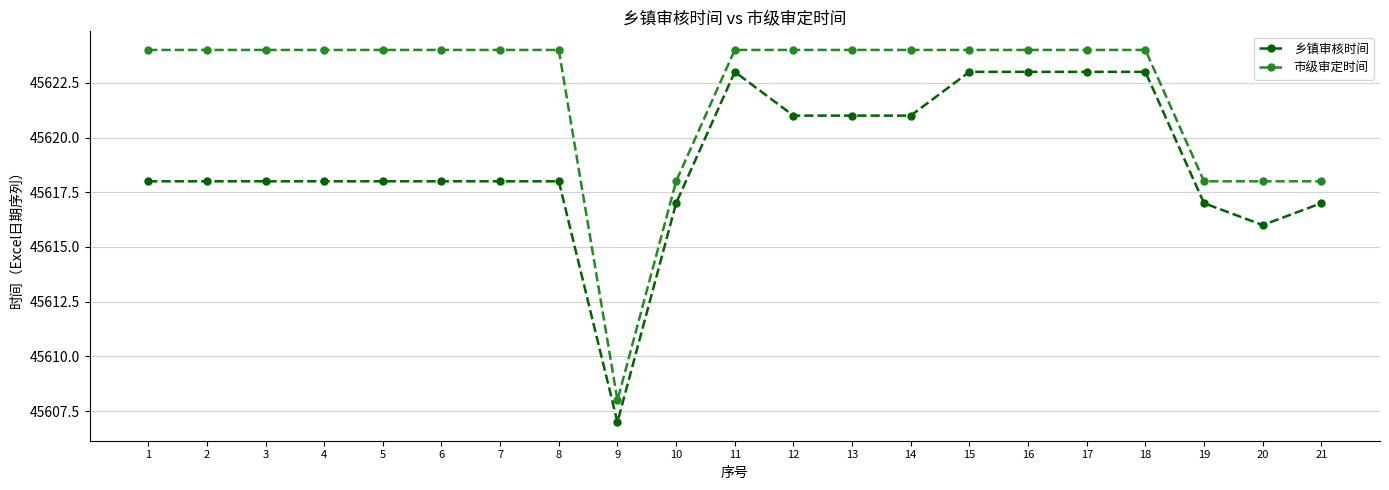

Which category has the lowest value across all series?

9